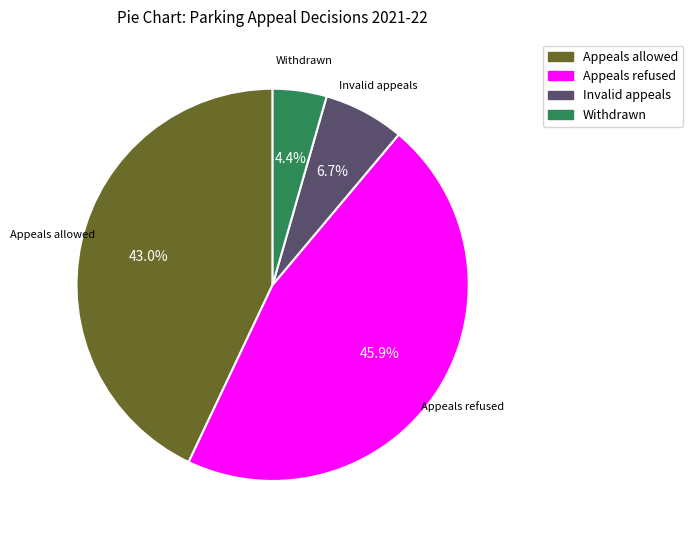

Which category has the smallest portion of the pie?

Withdrawn